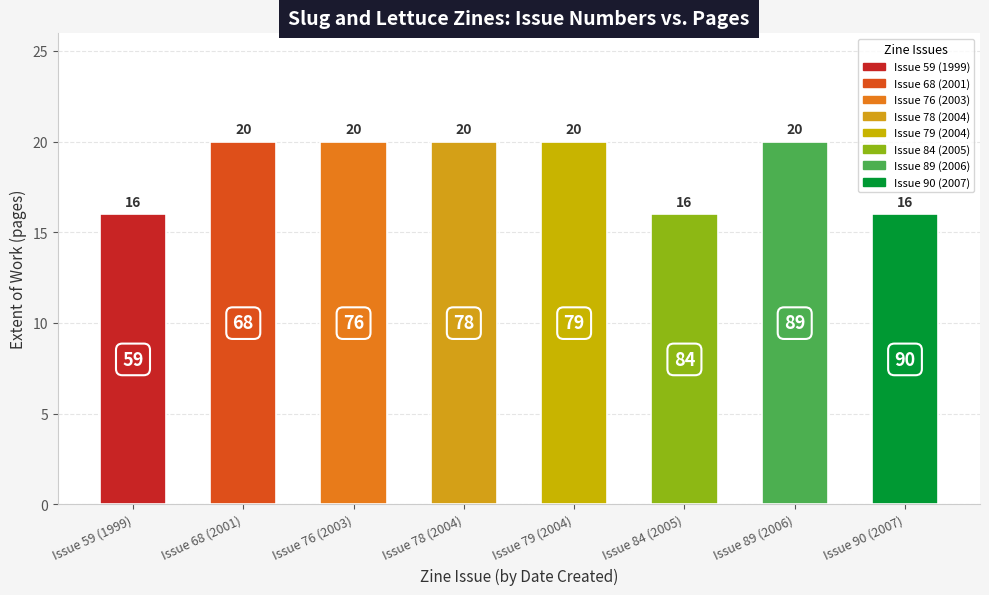

How many values are below 20?

3